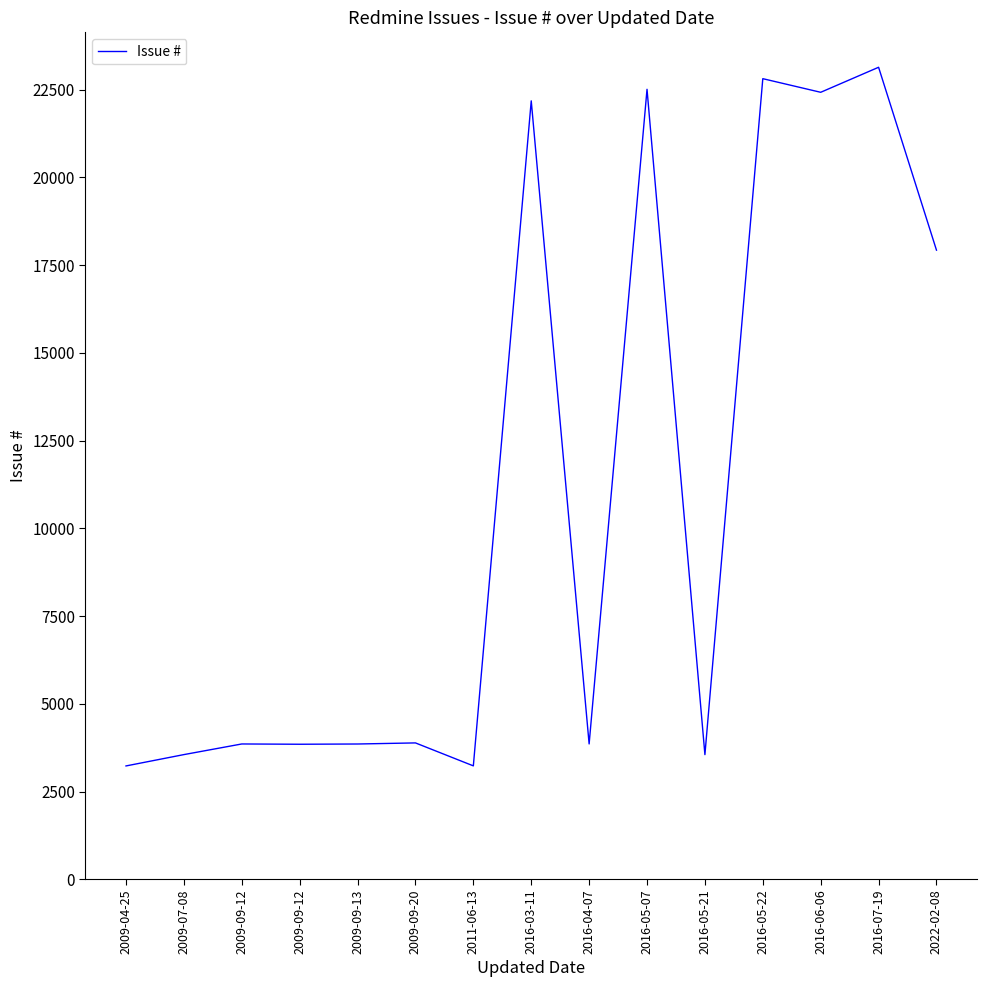

At which category does the data reach its first local valley?

2009-09-12